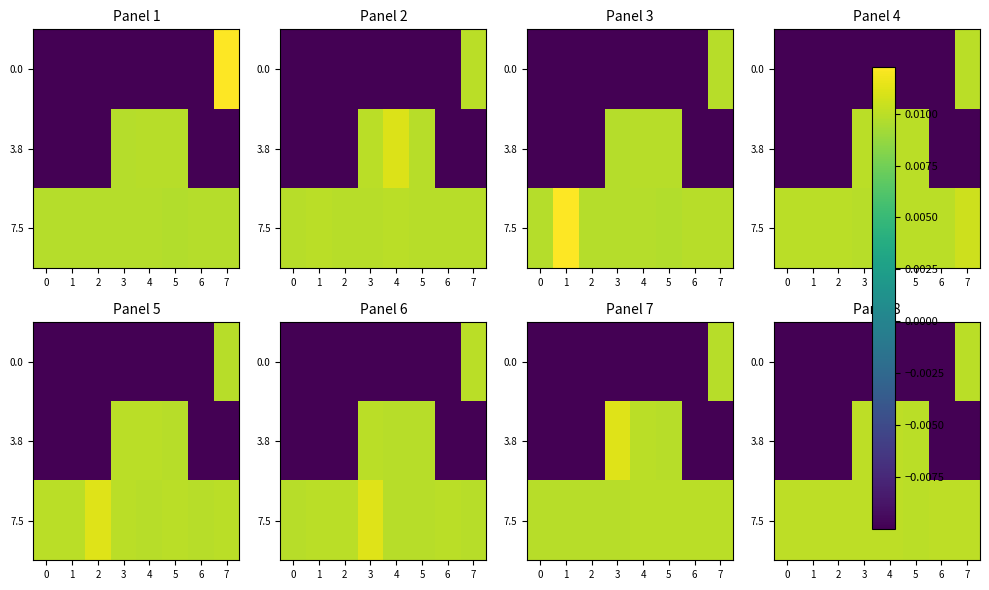

Which series has the largest total across all categories?

7.5